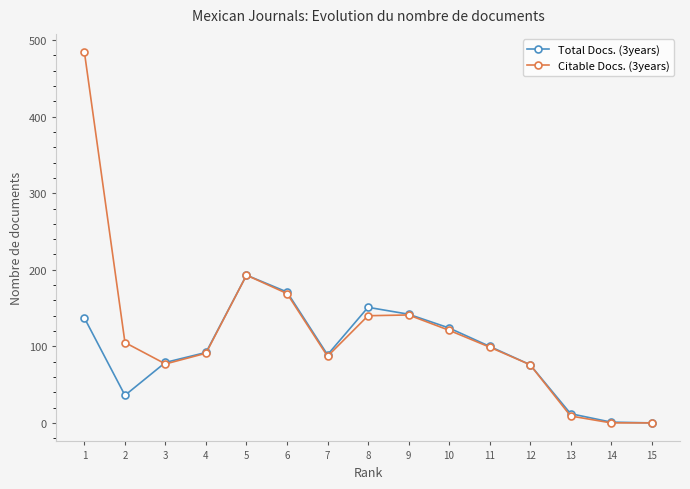

How many lines are shown in the chart?

2